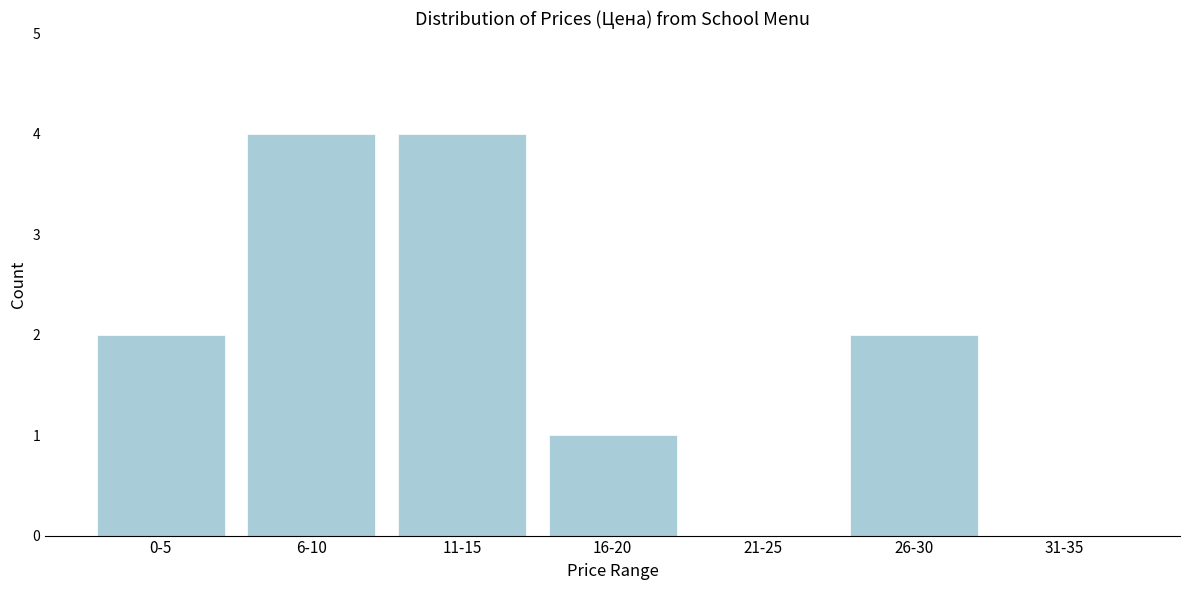

Reading left to right, transcribe all the data shown in this chart.

0-5=2	6-10=4	11-15=4	16-20=1	21-25=0	26-30=2	31-35=0